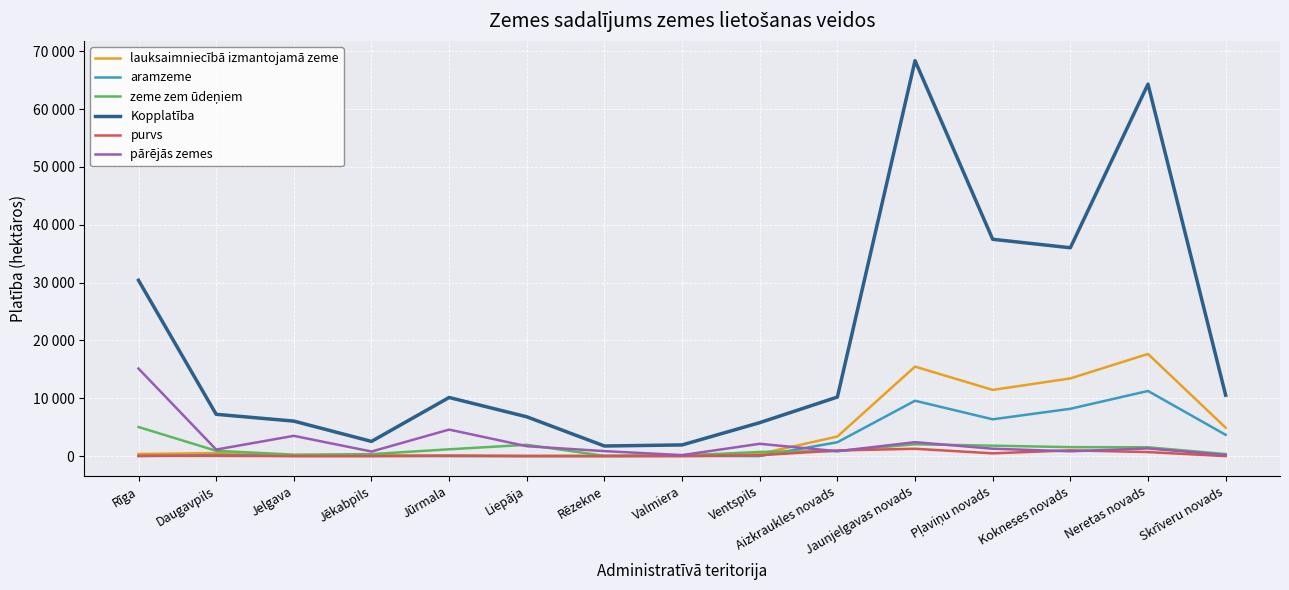

Does the chart have visible grid lines?

Yes